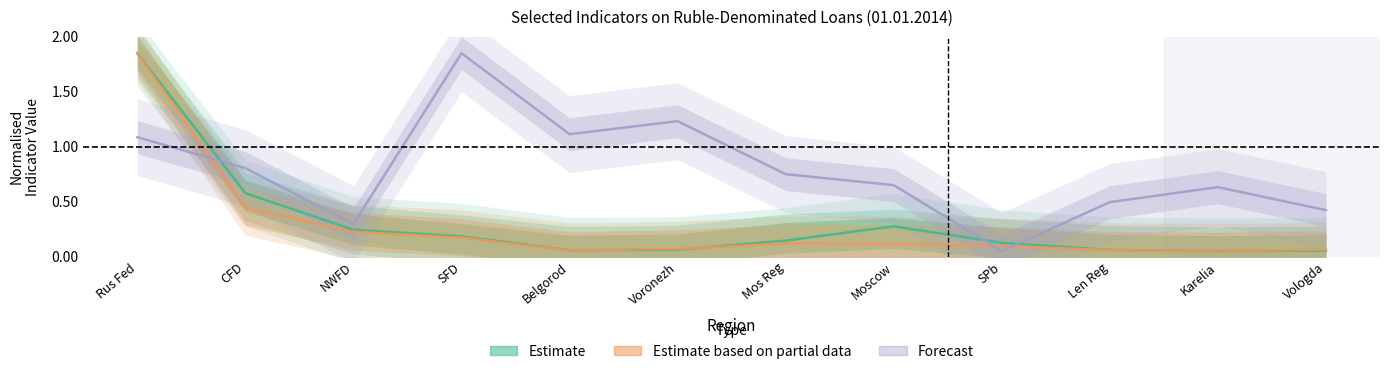

Reading left to right, what are all the values shown in this chart?

Estimate: 1.9	0.6	0.2	0.2	0.1	0.1	0.1	0.3	0.1	0.1	0.1	0.1
Estimate based on partial data: 1.9	0.4	0.2	0.2	0.1	0.1	0.1	0.1	0.1	0.1	0.1	0.1
Forecast: 1.1	0.8	0.3	1.9	1.1	1.2	0.7	0.6	0.1	0.5	0.6	0.4